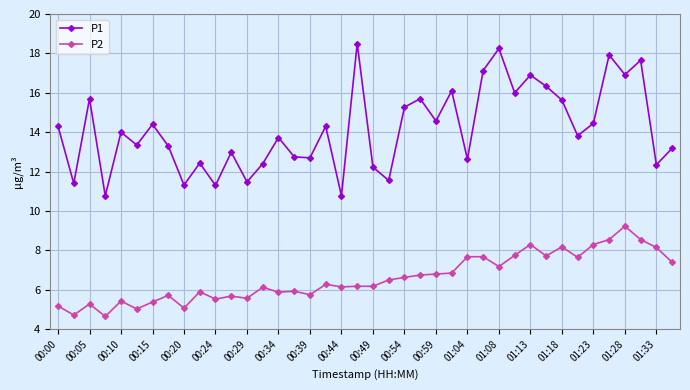

At how many categories does at least one series exceed 10?

40